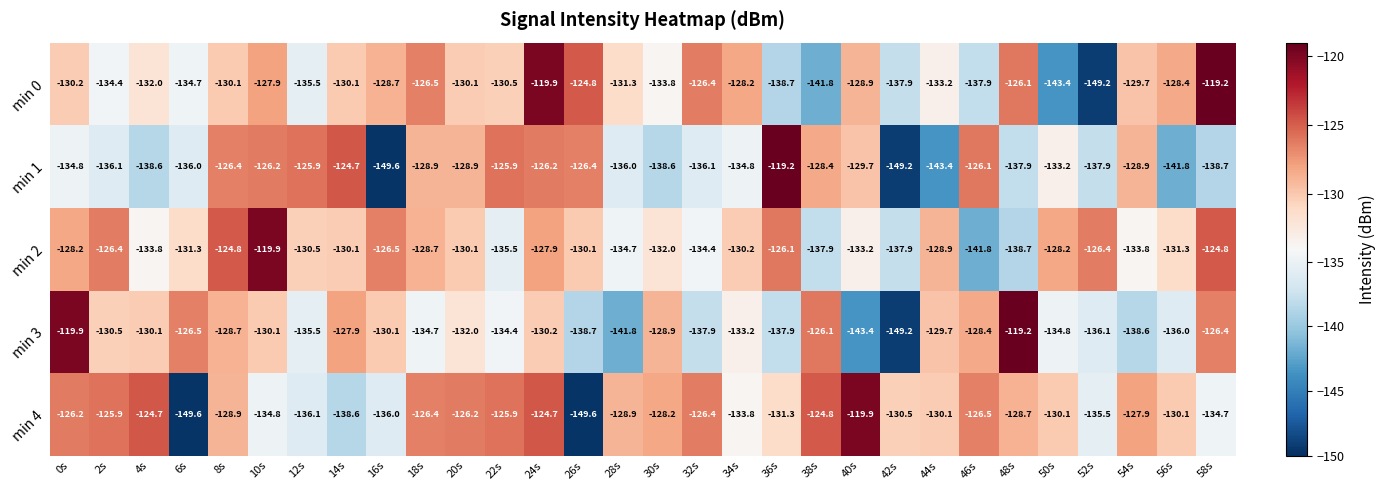

At which label does min 2 first exceed -130?

0s